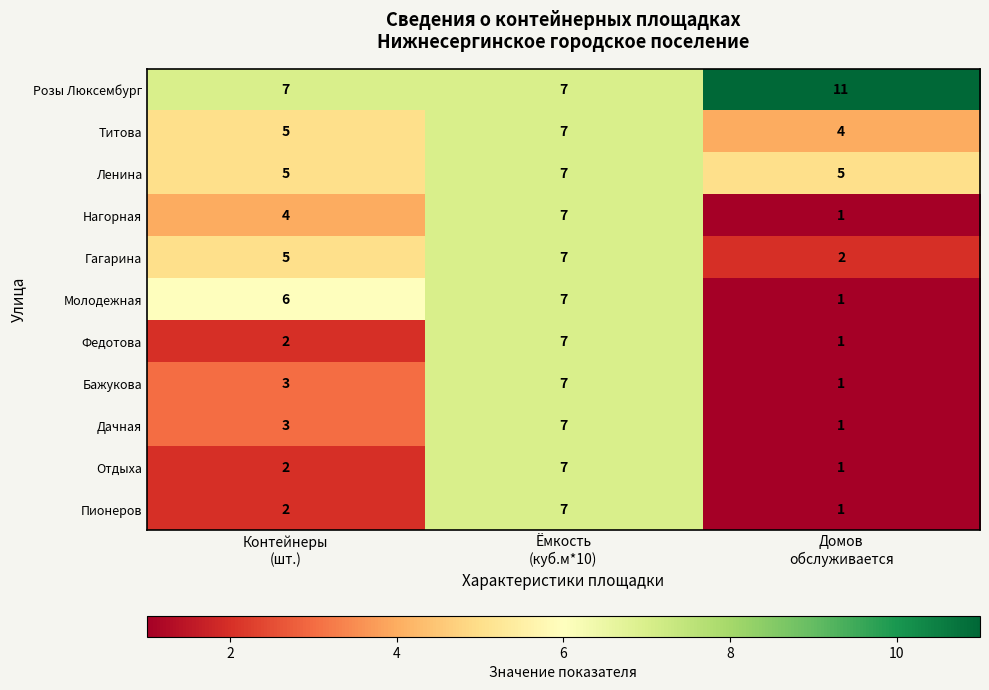

What is the sum of all Молодежная values?

14